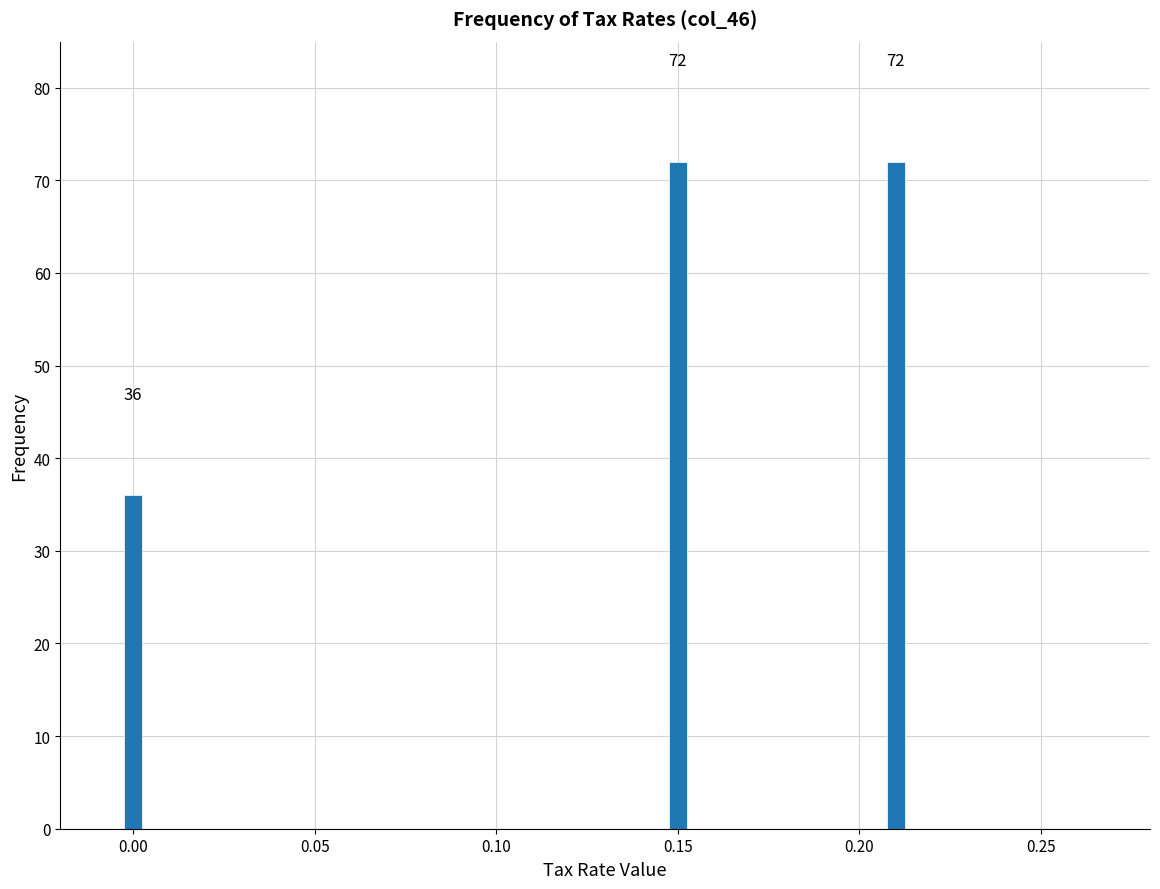

Reading left to right, list all the values displayed in this chart.

0.00=36	0.15=72	0.20=72